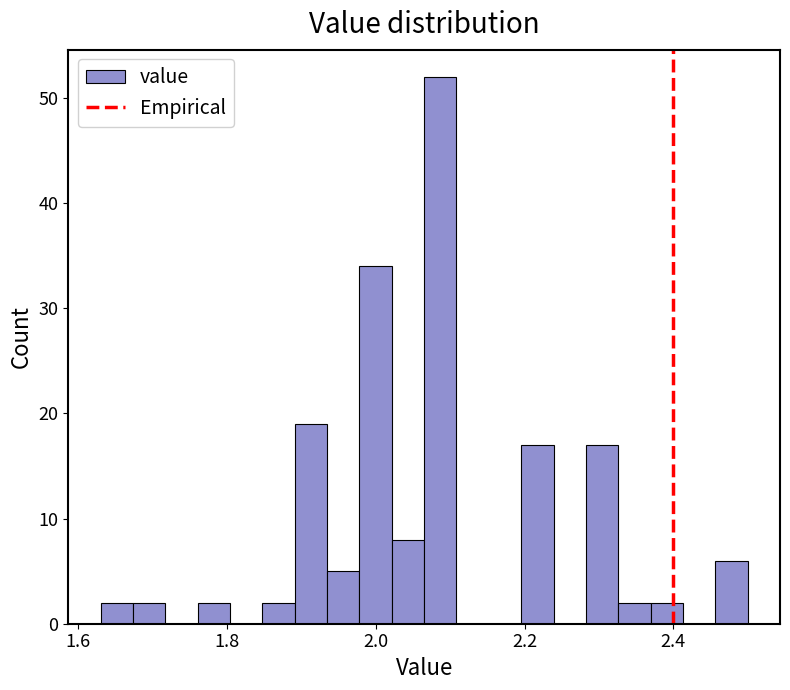

Around what value on the x-axis is the tallest bar? Give the approximate position of its centre, as read against the axis.

2.08